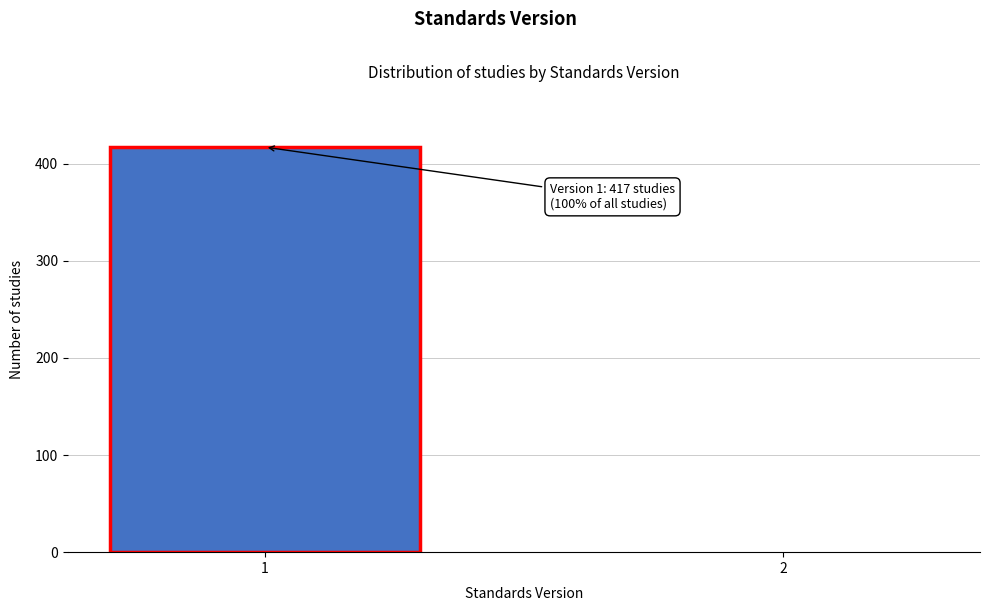

Reading left to right, what are all the values shown in this chart?

1=417	2=1